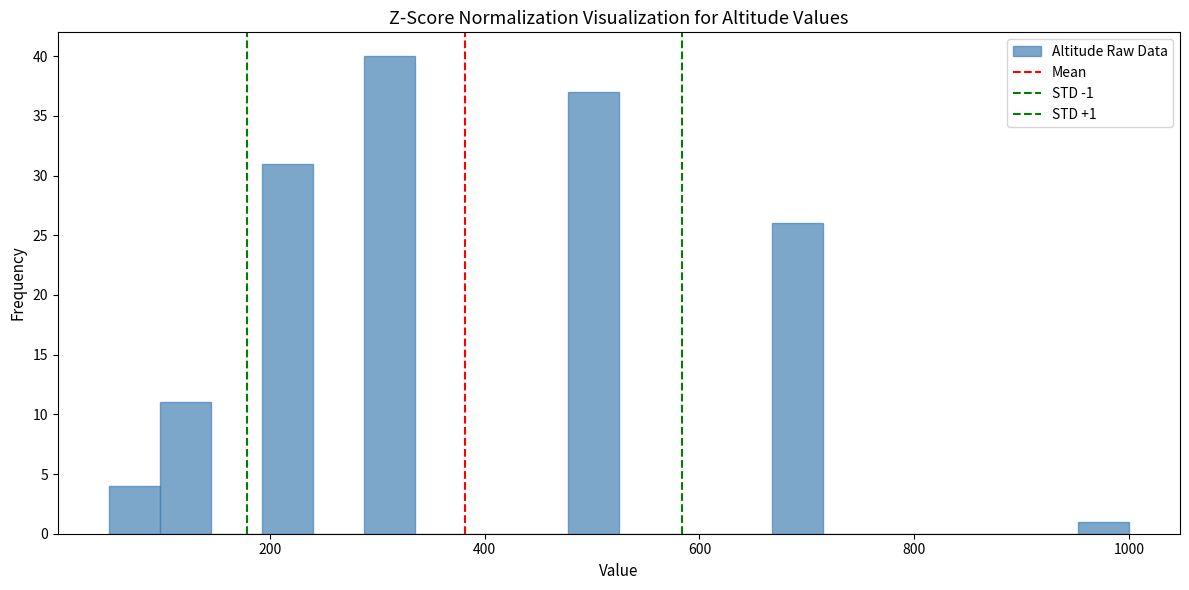

Read against the x-axis, roughly where is the centre of the tallest bar?

320